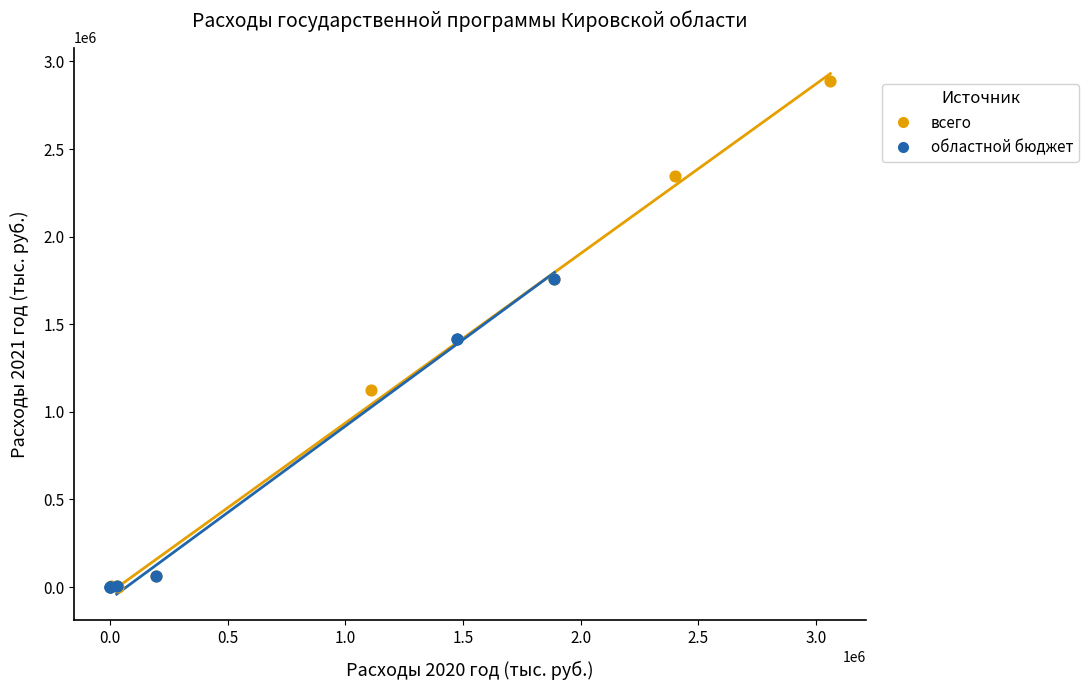

Which series reaches the maximum Y coordinate?

всего